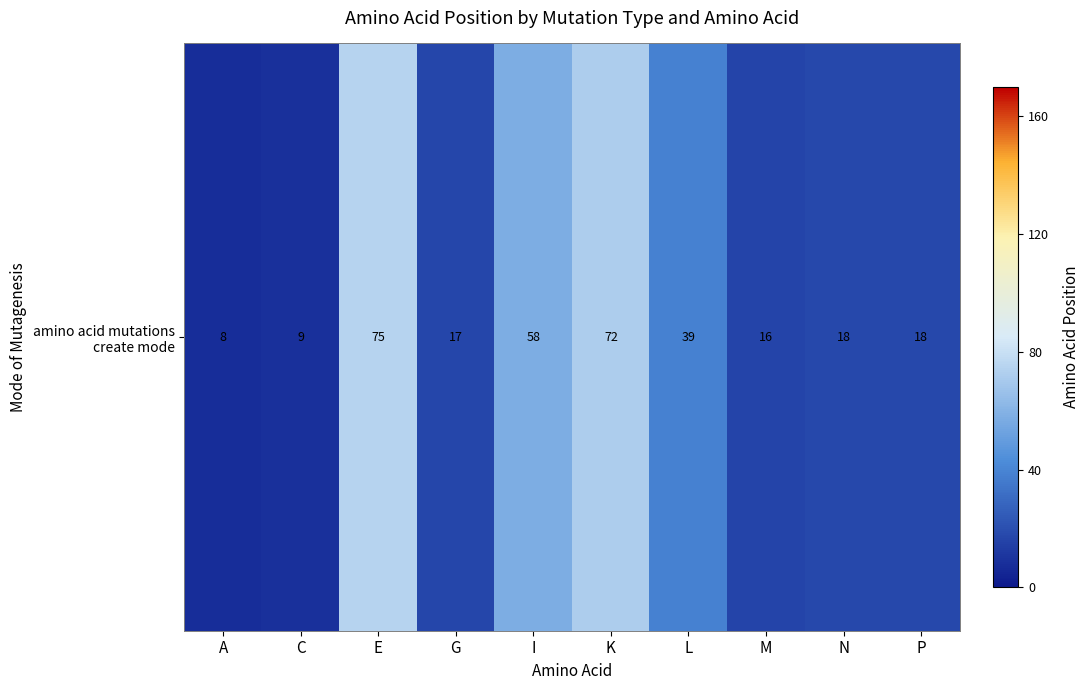

Approximately how many times larger is the value at K compared to I?

1.2